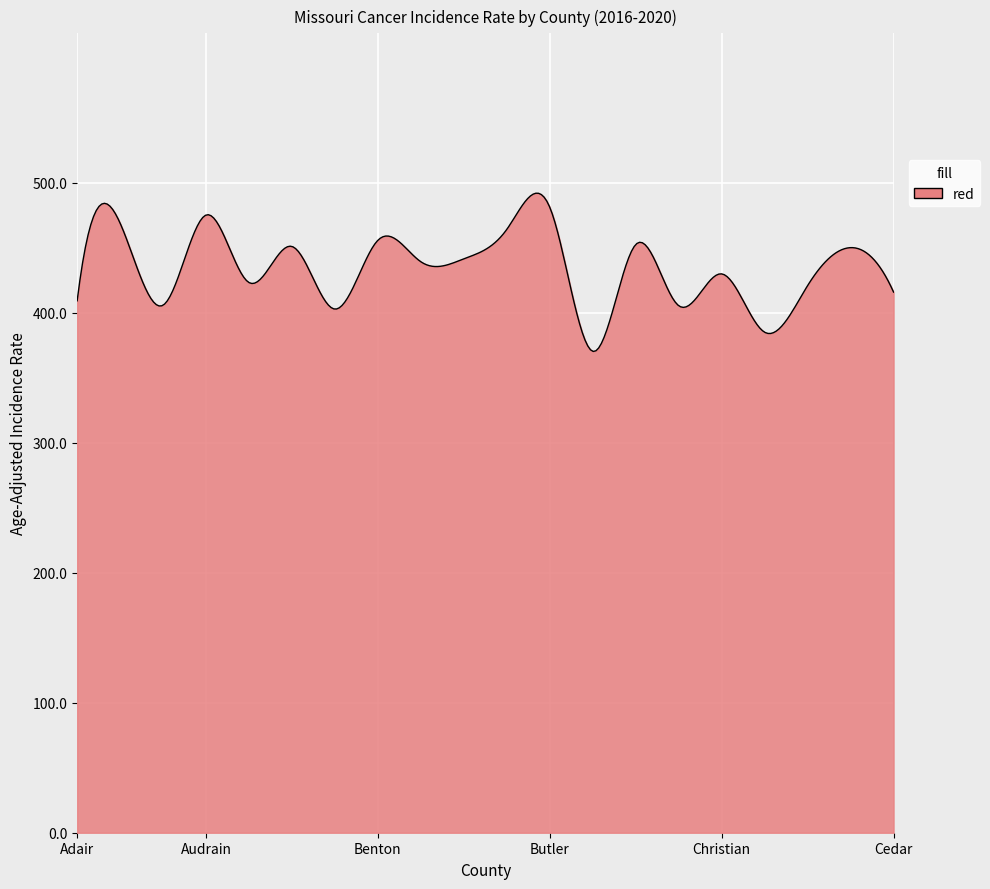

What is the greatest value displayed?

492.1